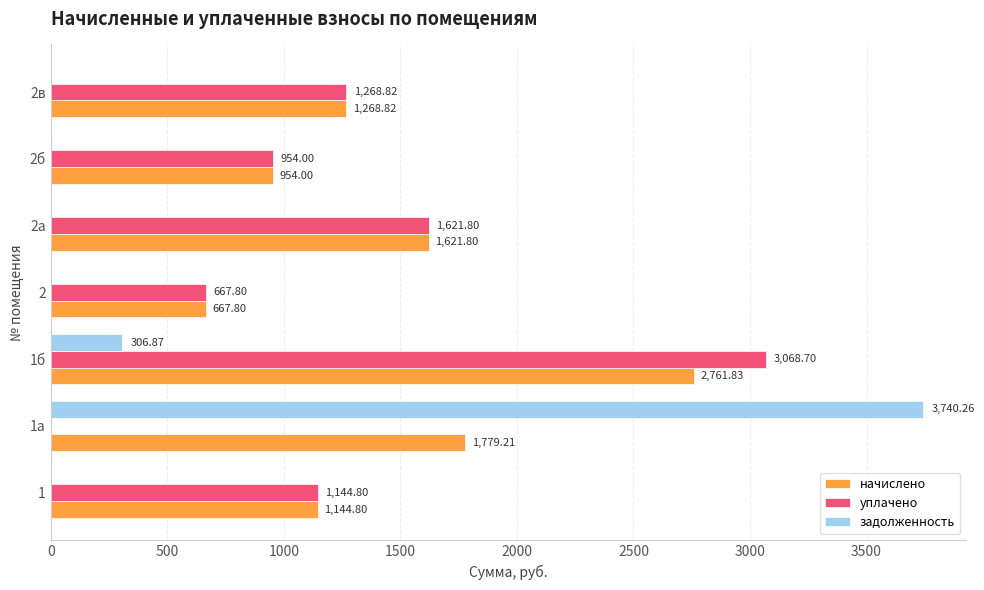

What are all the series names shown in the legend?

начислено, уплачено, задолженность